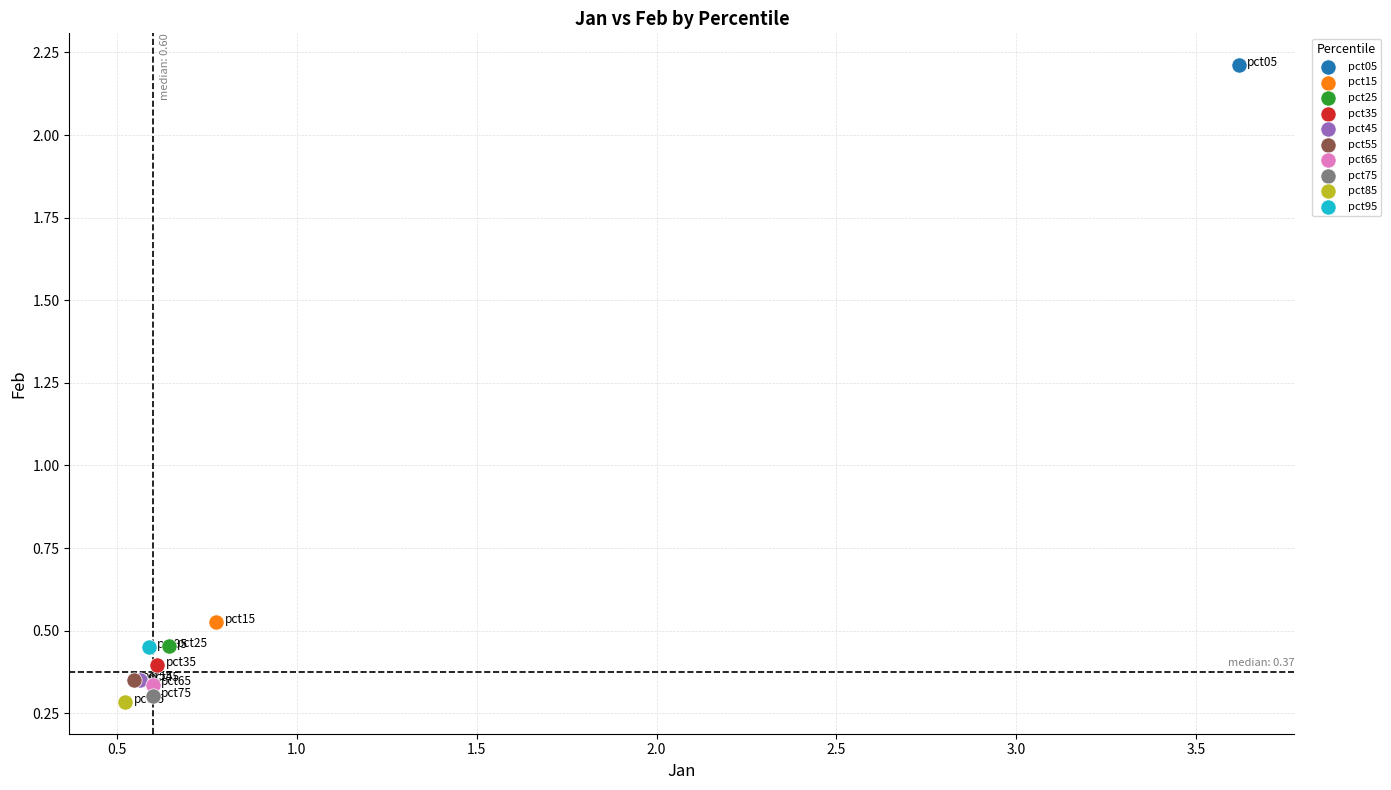

What are all the series names shown in the legend?

pct05, pct15, pct25, pct35, pct45, pct55, pct65, pct75, pct85, pct95